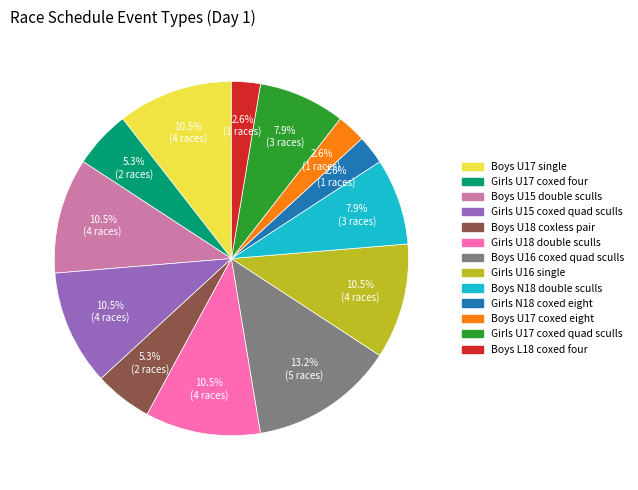

Combined, what portion of the pie is Boys U17 single and Girls U17 coxed four?

15.8%